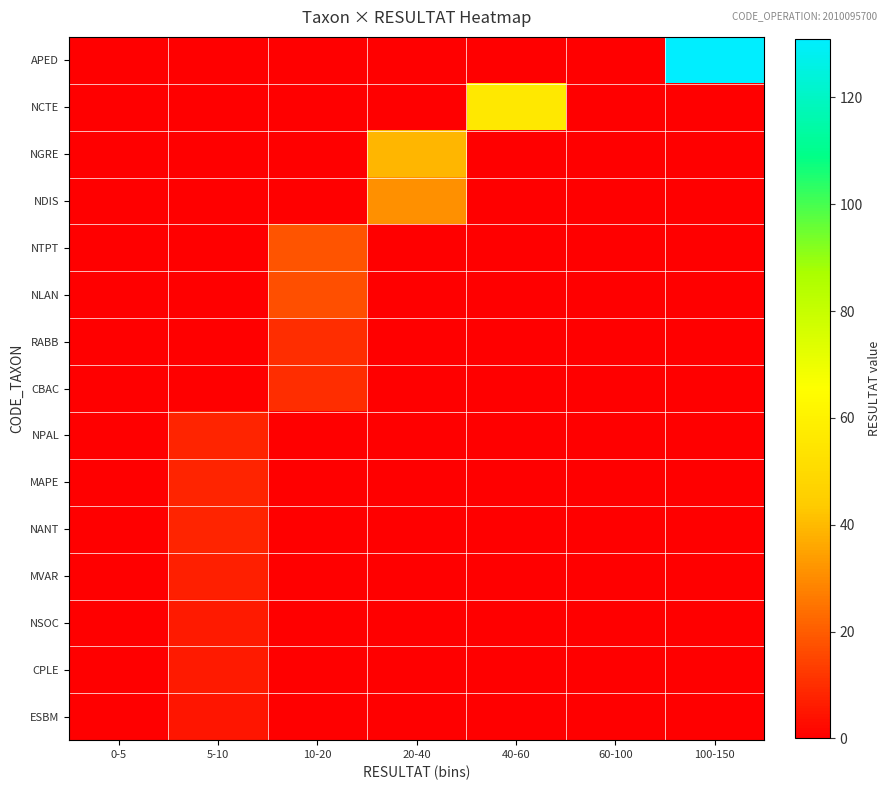

At which category is the sum across all series the highest?

100-150